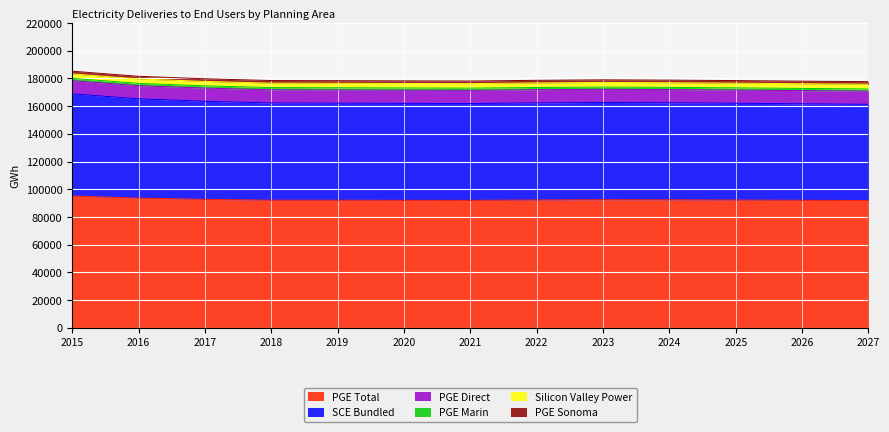

The Silicon Valley Power series shows 5997.2 at 2027. True or false?

False